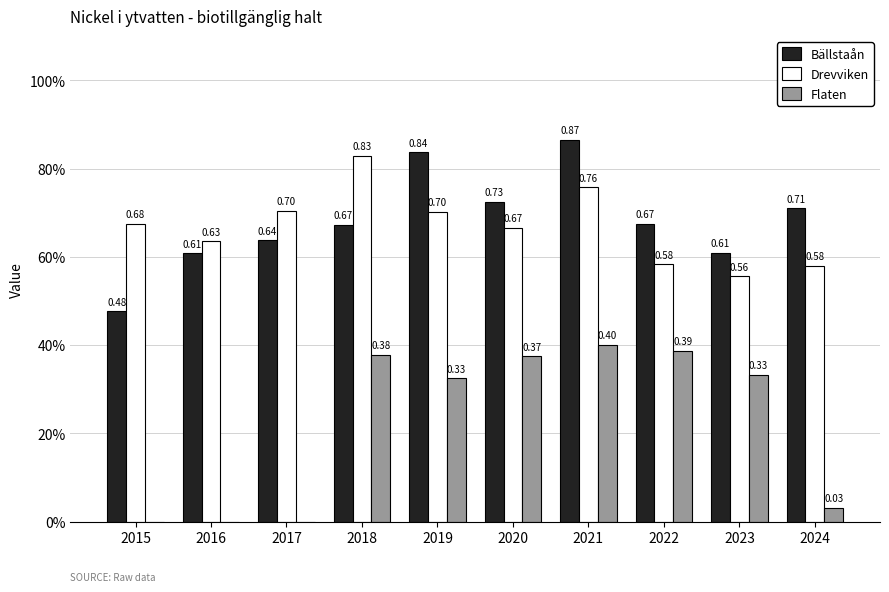

Between 2015 and 2021, which series saw the biggest shift?

Flaten